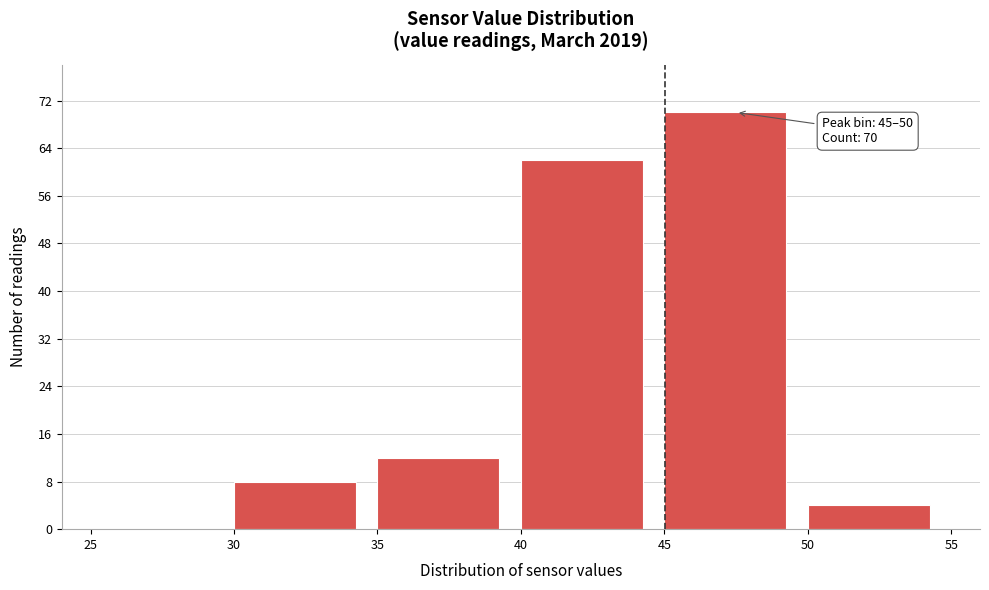

Which range on the x-axis has the tallest bar?

45 to 50